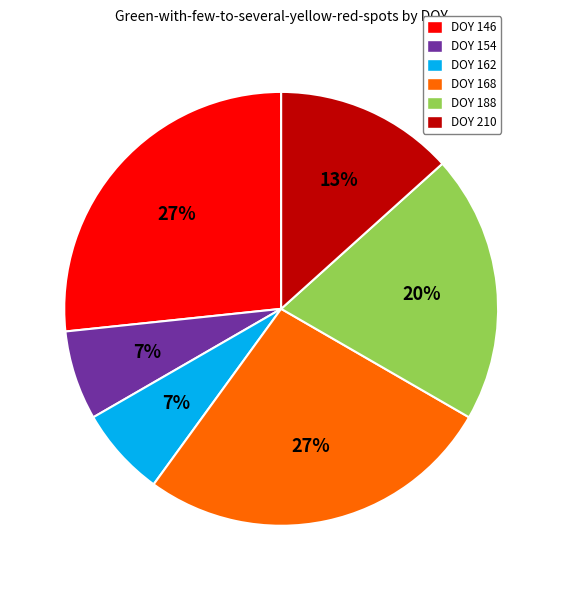

To the nearest percent, what is the average slice percentage?

17%